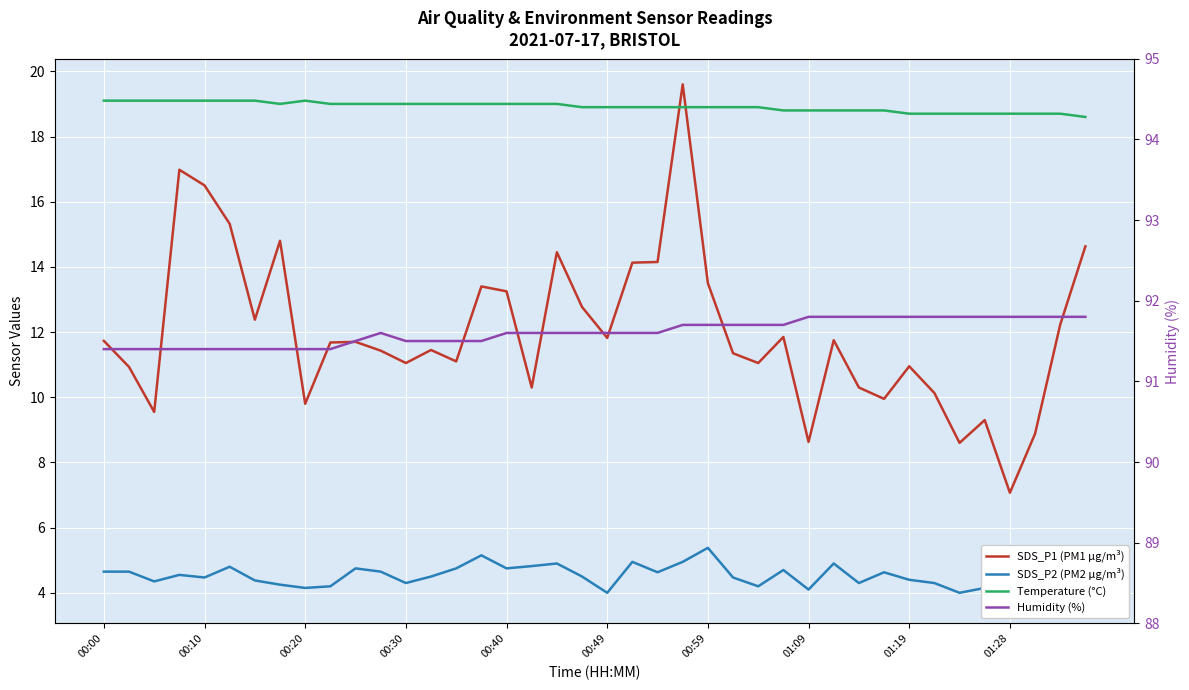

At which category is the sum across all series the highest?

23